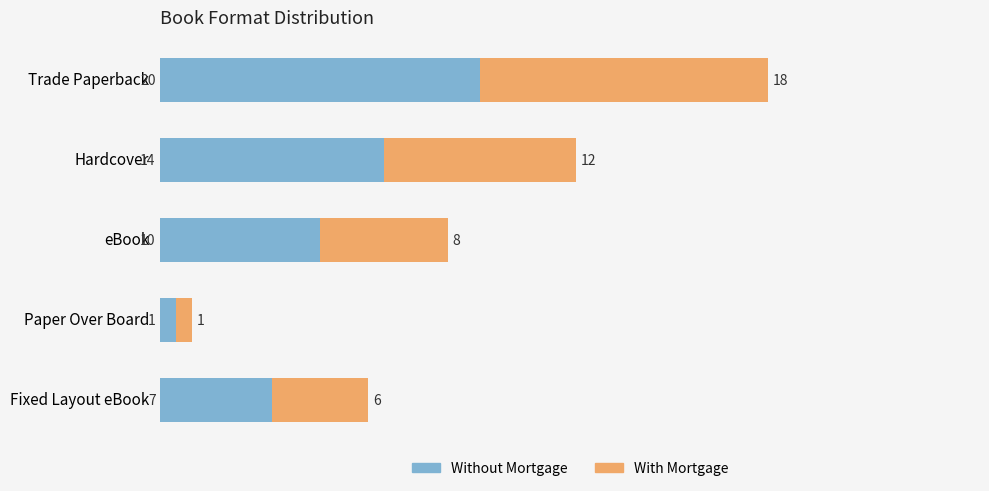

Rank the categories by Without Mortgage value from lowest to highest.

Paper Over Board, Fixed Layout eBook, eBook, Hardcover, Trade Paperback